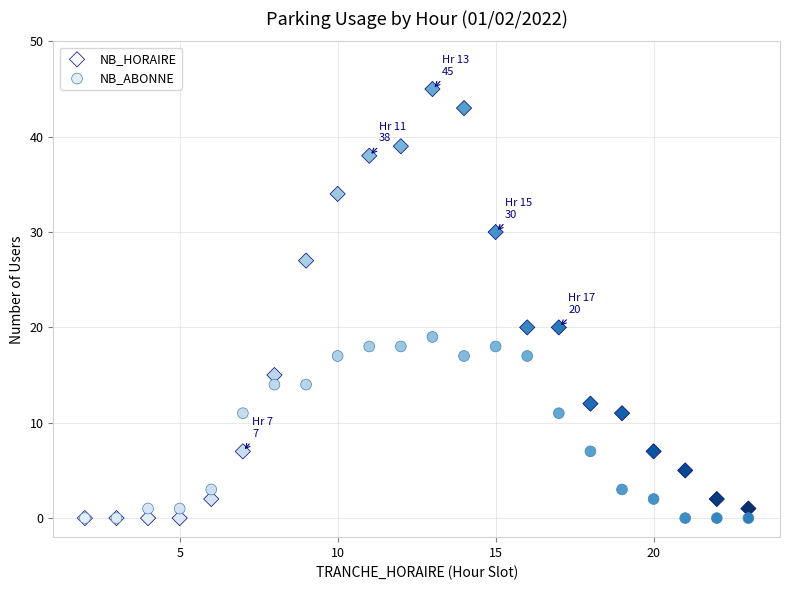

Which series has the largest Y range (max minus min)?

NB_HORAIRE